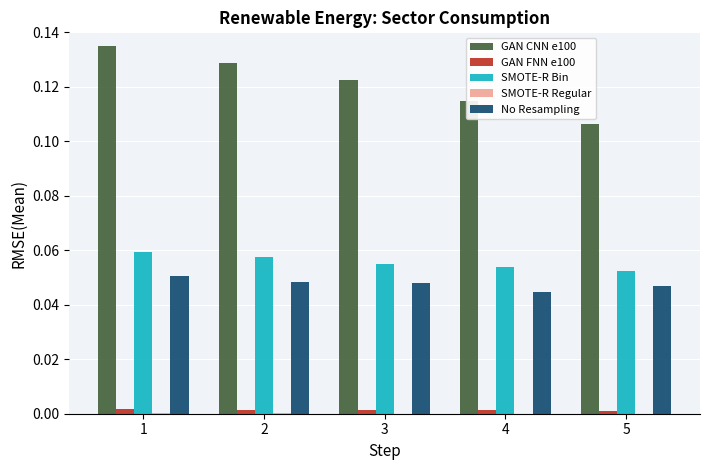

What is the total value across all series at 2?

0.2